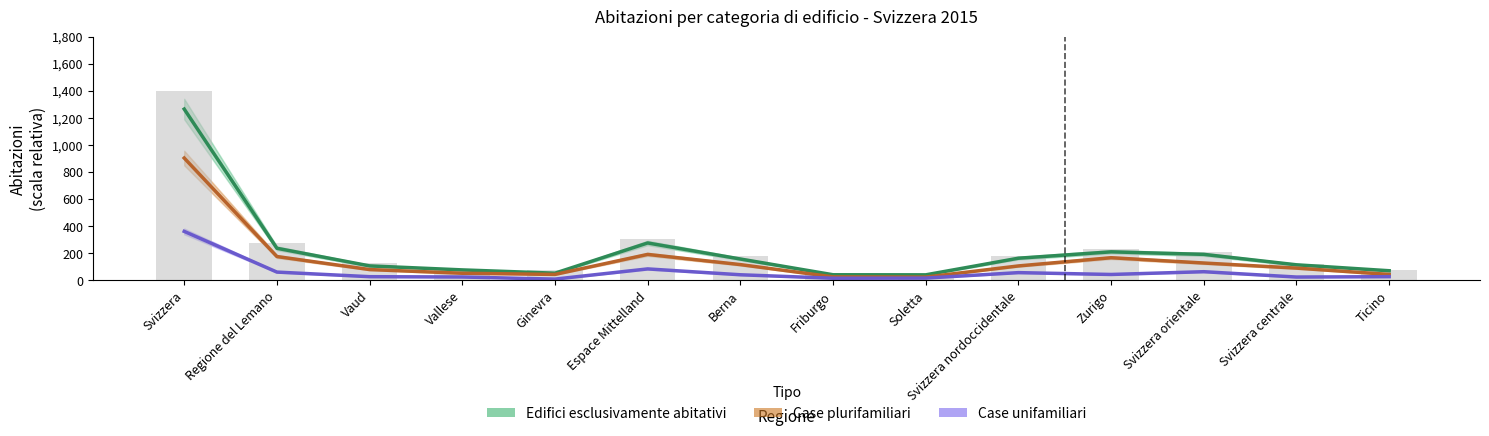

Reading left to right, extract all data points from this chart.

1400.0	278.4	126.6	78.6	73.1	307.7	177.3	45.9	42.6	177.4	232.0	206.8	123.3	74.5